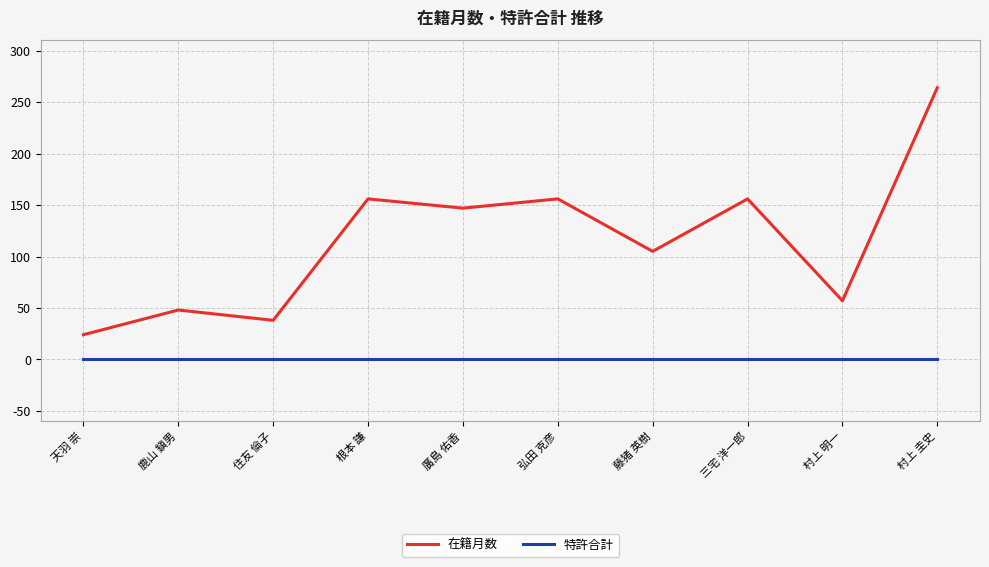

What position from the right is 鹿山 鎭男?

9